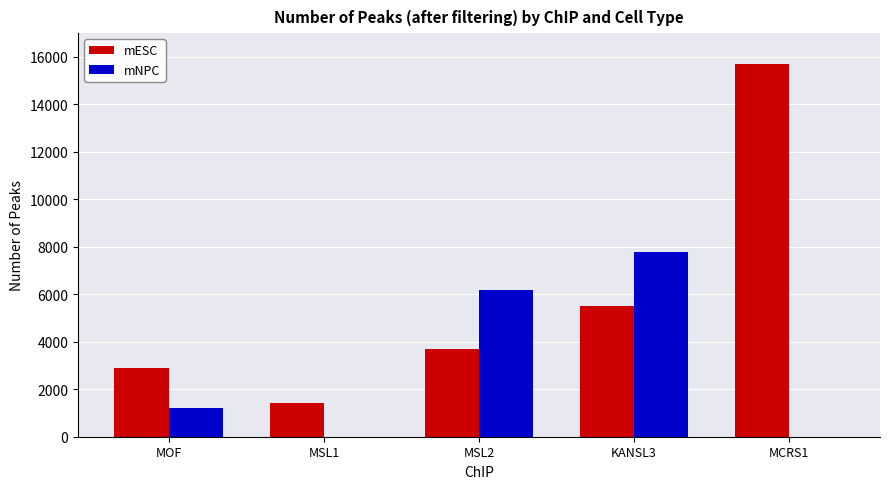

What is the sum of all mNPC values?

15188